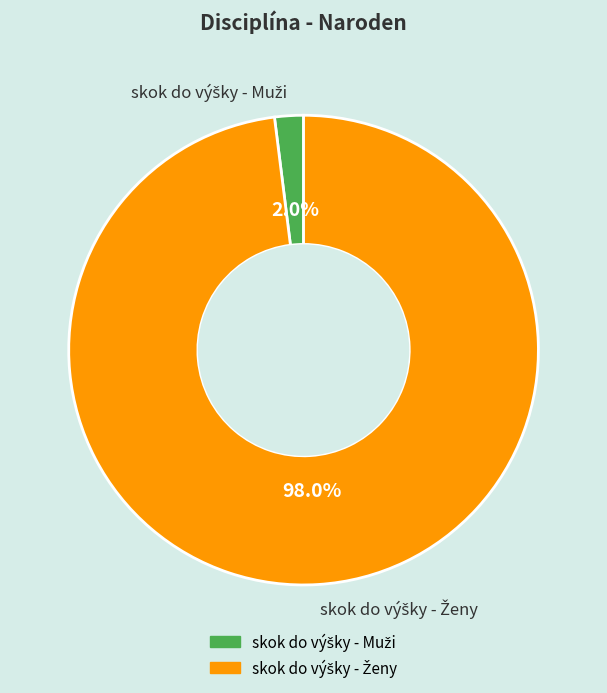

Is there any slice that represents more than half of the pie?

Yes